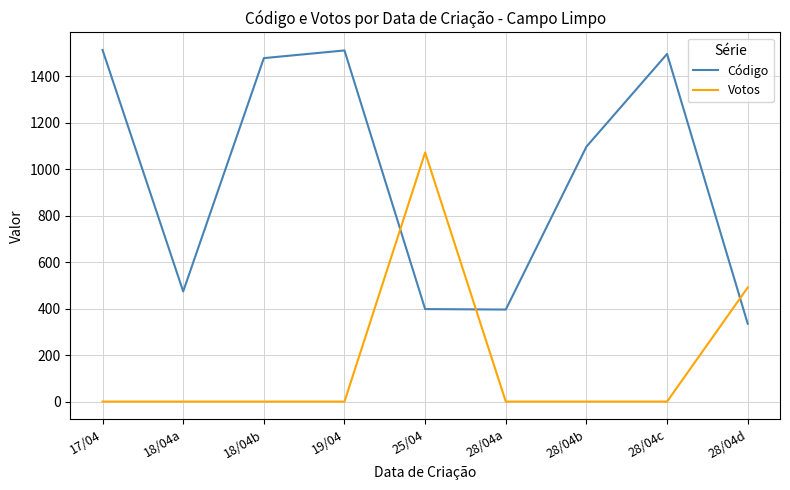

Which series changed the most between 17/04 and 28/04b?

Código